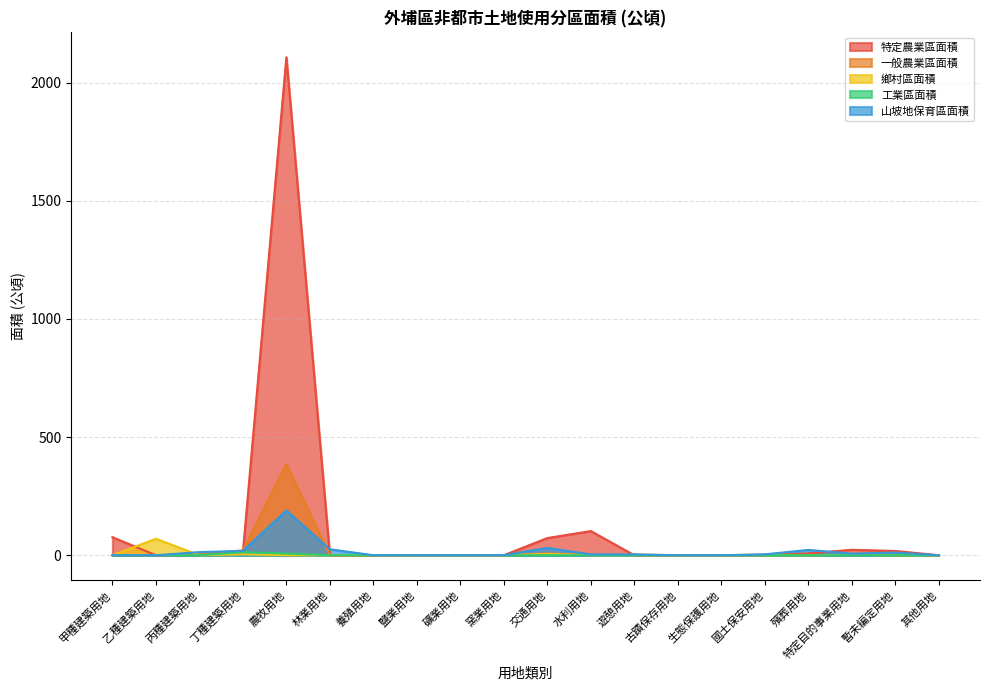

What is the sum of all 特定農業區面積 values?

2421.7